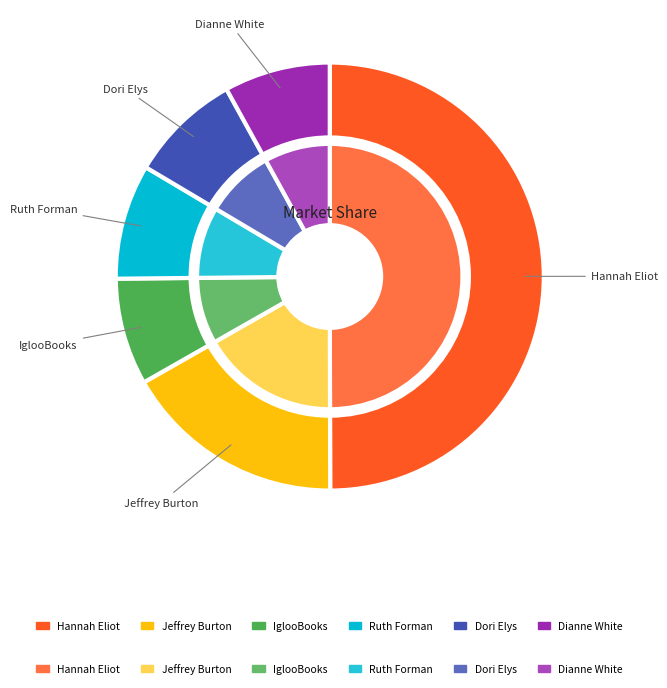

To the nearest percent, what portion does IglooBooks represent?

8%